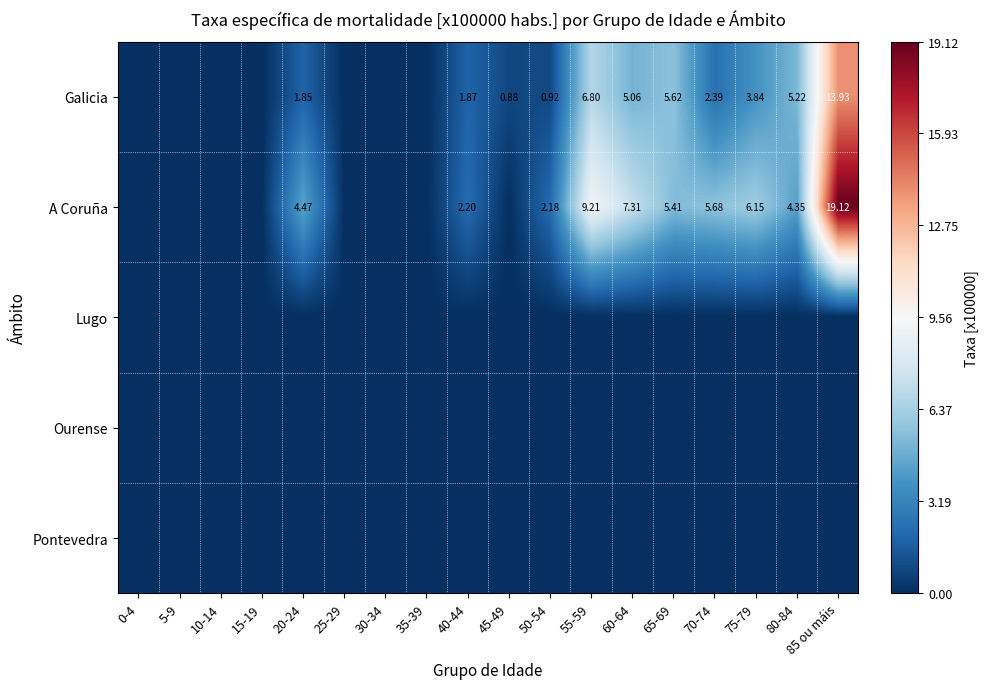

Count the number of categories in the chart.

18